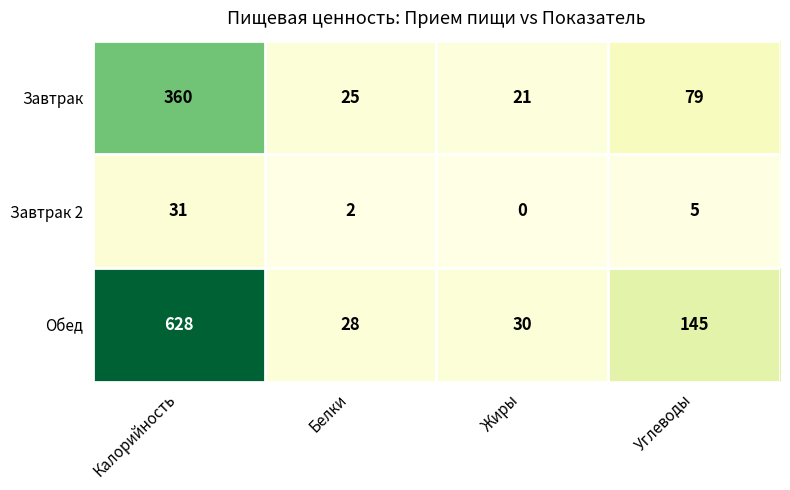

Which series has the widest spread of values?

Обед